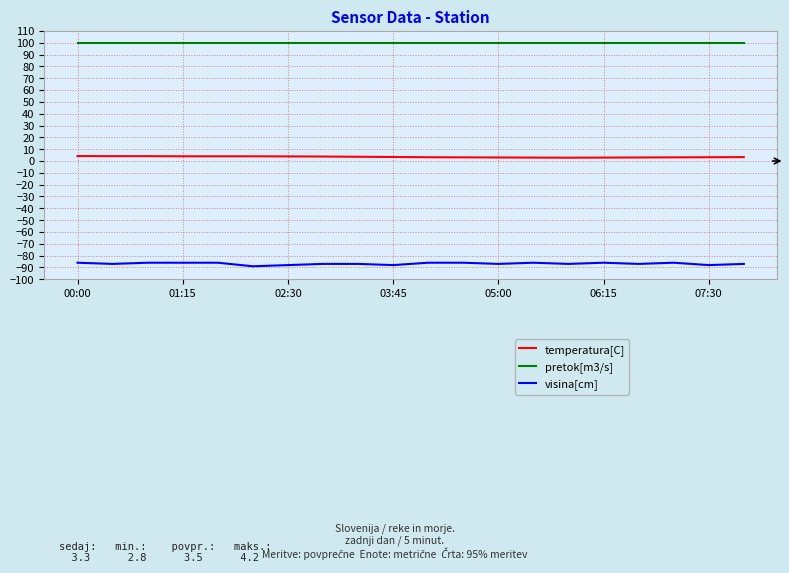

Which series has the widest spread of values?

visina[cm]